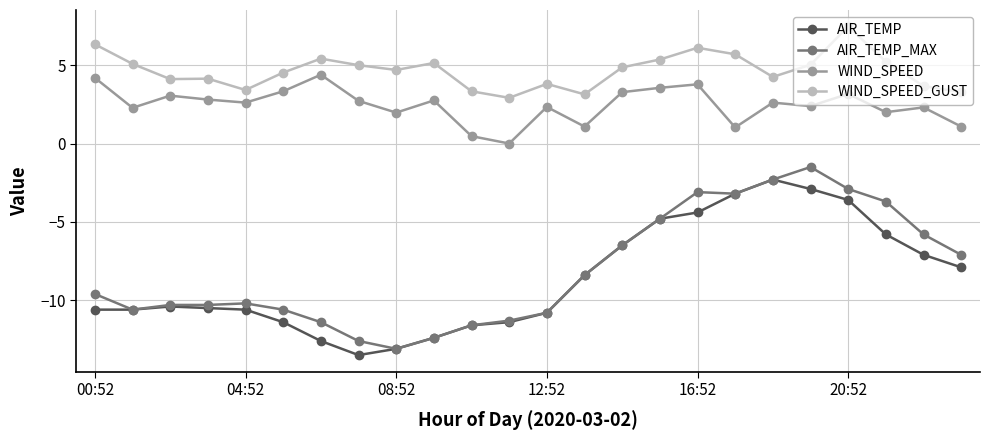

True or false: WIND_SPEED and AIR_TEMP cross at least once.

False